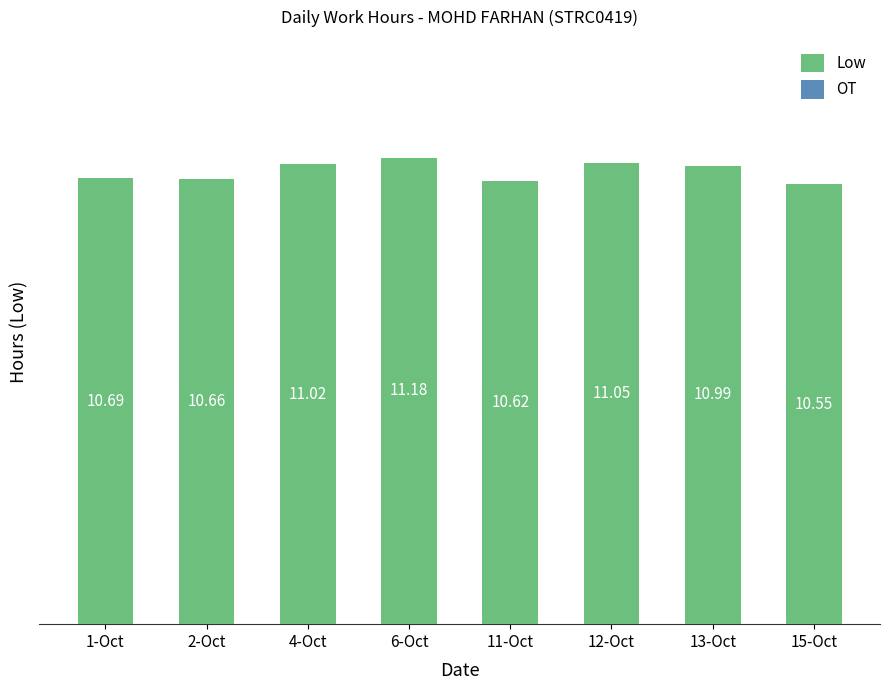

How many bars are there in total?

8